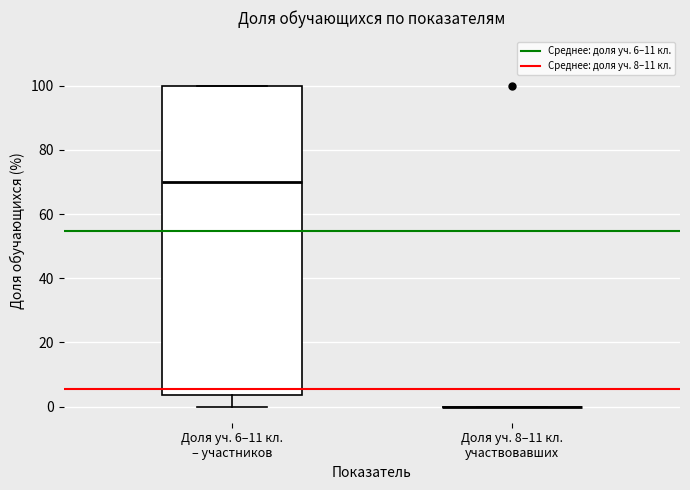

Which box is the tallest, from its lower edge to its upper edge?

Доля уч. 6–11 кл. – участников